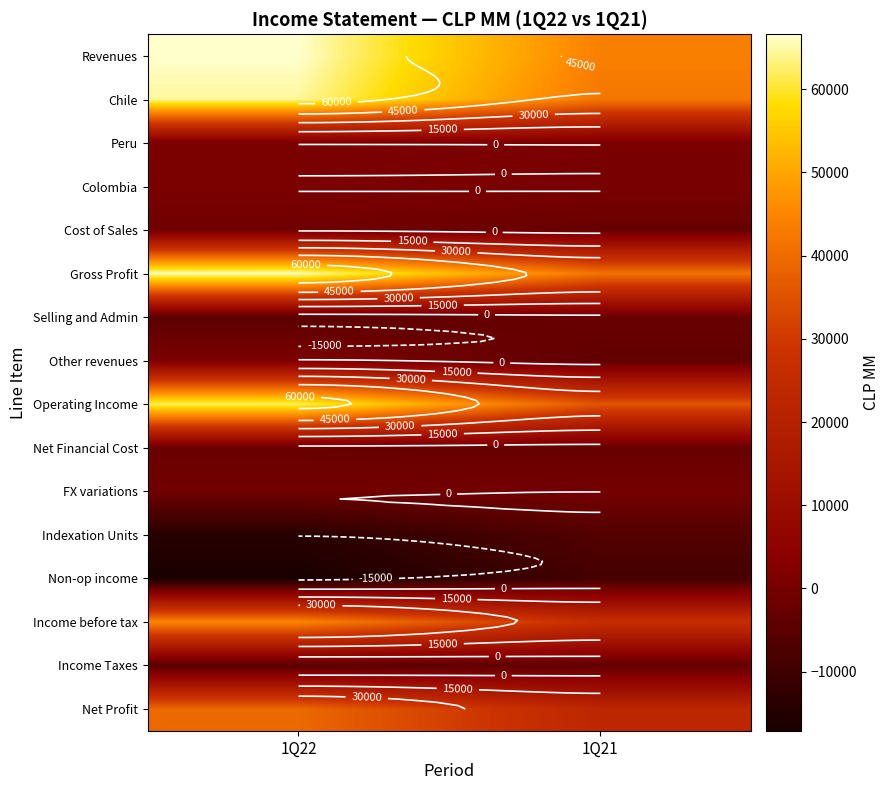

Is the value of Other revenues at 1Q22 greater than the value of Selling and Admin at 1Q21?

Yes